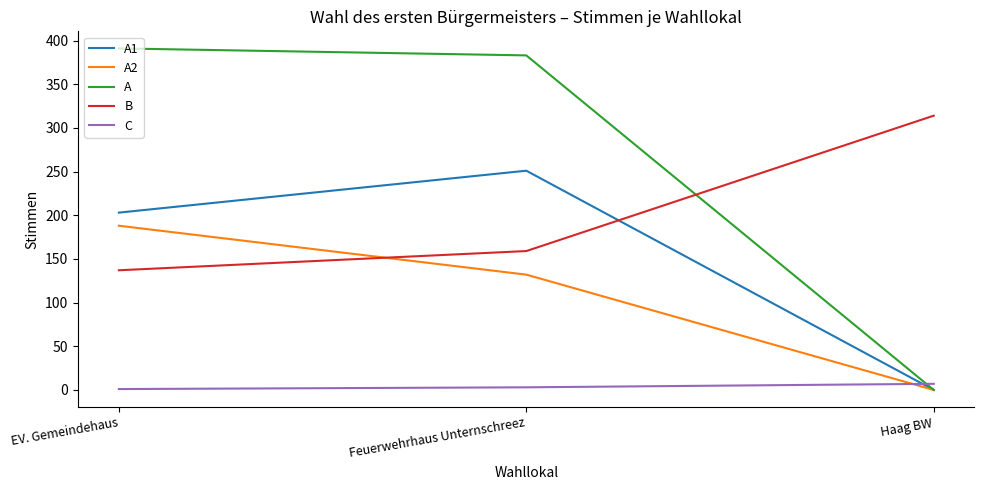

At which label does A first exceed 383?

EV. Gemeindehaus